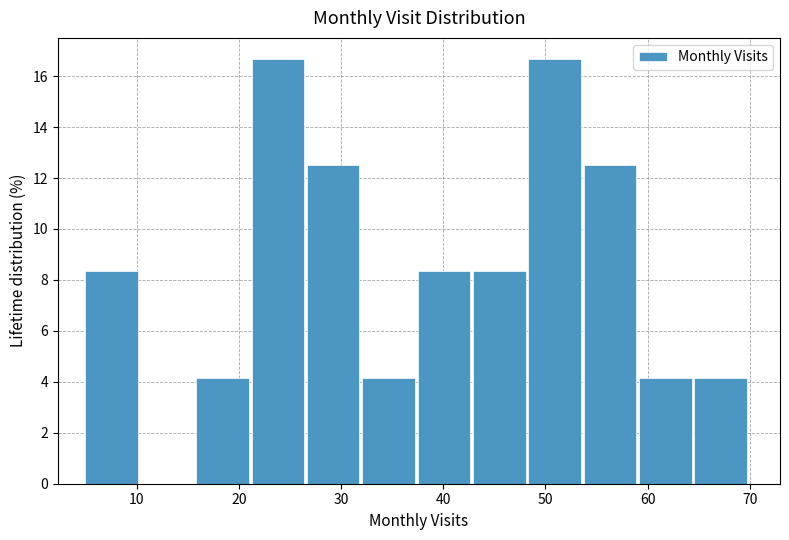

Reading left to right, transcribe this chart: for each bar, give the range it covers on the x-axis and its height. Neither the bar edges nor the heights are printed on the chart, so give them approximately, as read against the axes.

5 to 10: 8.4
10 to 16: 0
16 to 21: 4.2
21 to 27: 16.6
27 to 32: 12.6
32 to 38: 4.2
38 to 43: 8.4
43 to 48: 8.4
48 to 54: 16.6
54 to 59: 12.6
59 to 65: 4.2
65 to 70: 4.2